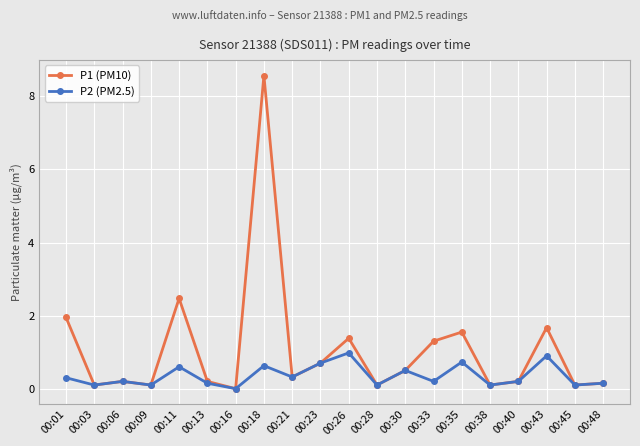

What is the value of the P2 (PM2.5) point at the 14th from the left?

0.2